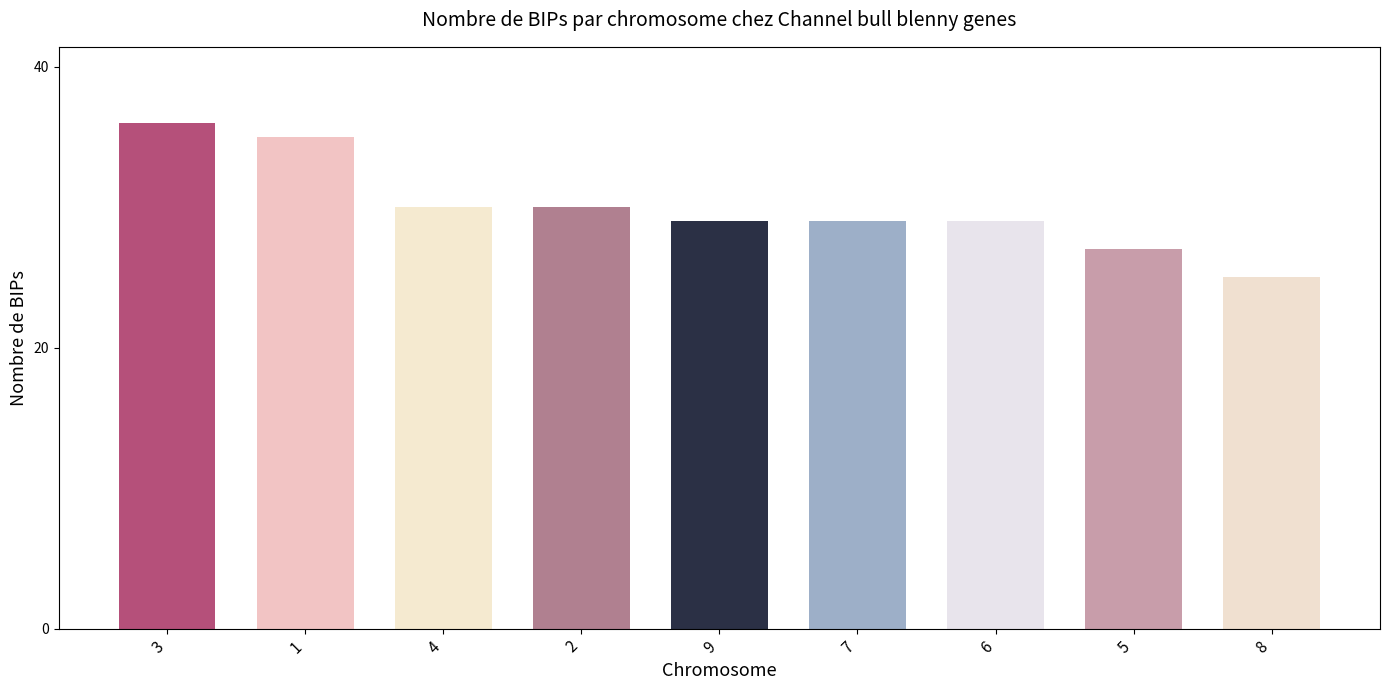

Reading left to right, what are all the values shown in this chart?

36	35	30	30	29	29	29	27	25